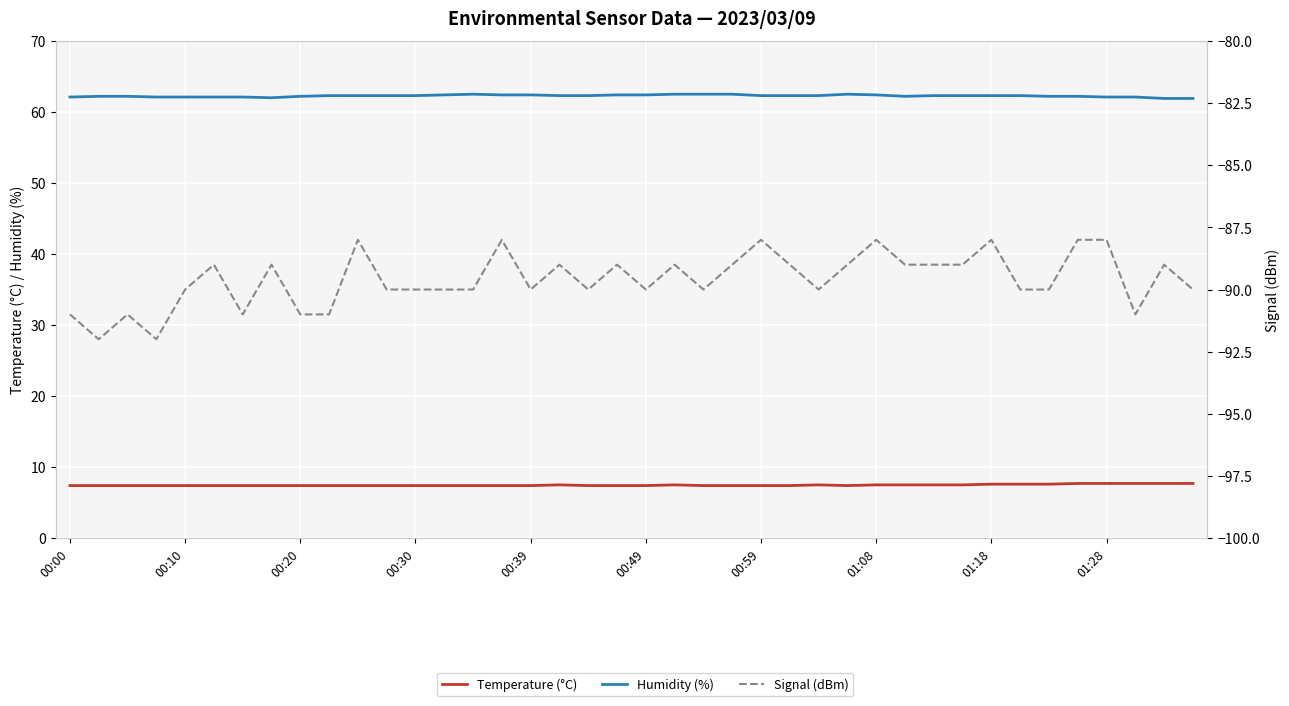

Which series has the largest range (max minus min)?

Signal (dBm)